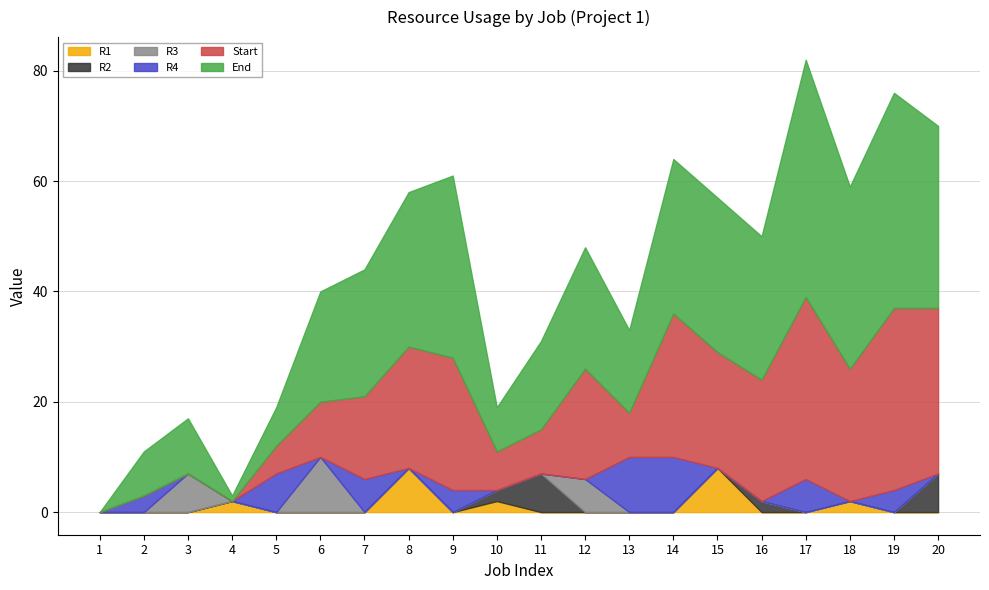

Rank the series at 14 from lowest to highest value.

R1, R2, R3, R4, Start, End